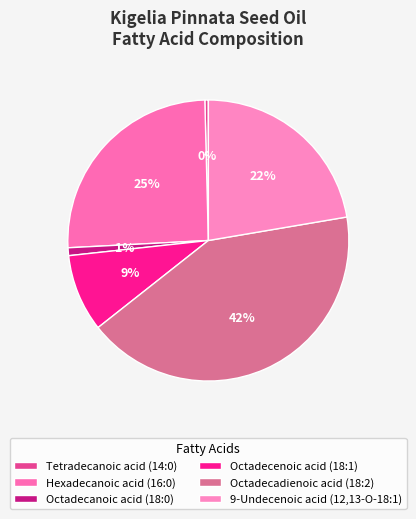

Does any single category account for the majority?

No